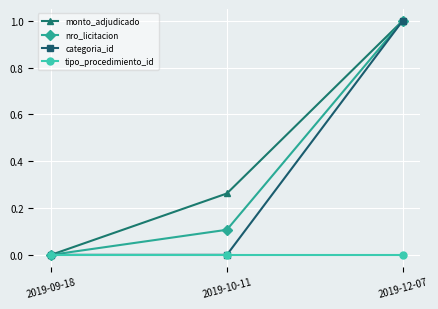

Does the chart display data point markers on the line(s)?

Yes